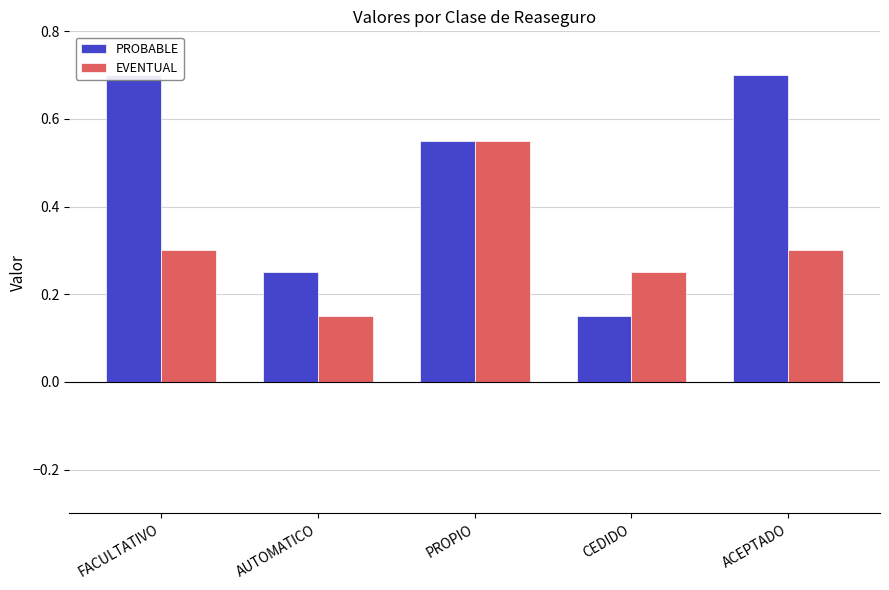

What is the label of the 3rd bar from the right?

PROPIO